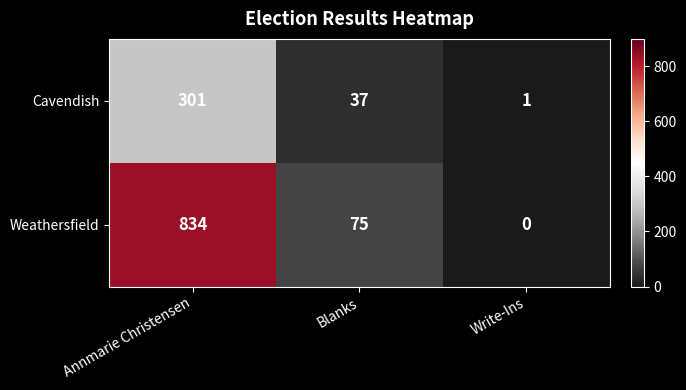

Rank the series by their average value, from lowest to highest.

Cavendish, Weathersfield